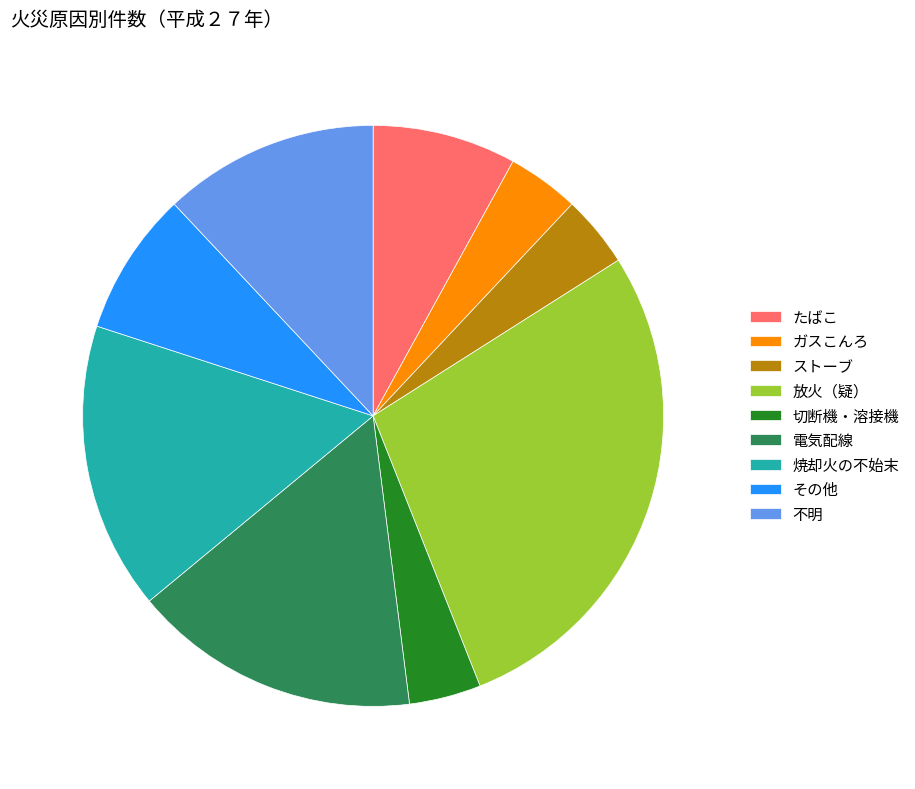

Is the sum of 電気配線 and ストーブ greater than half?

No